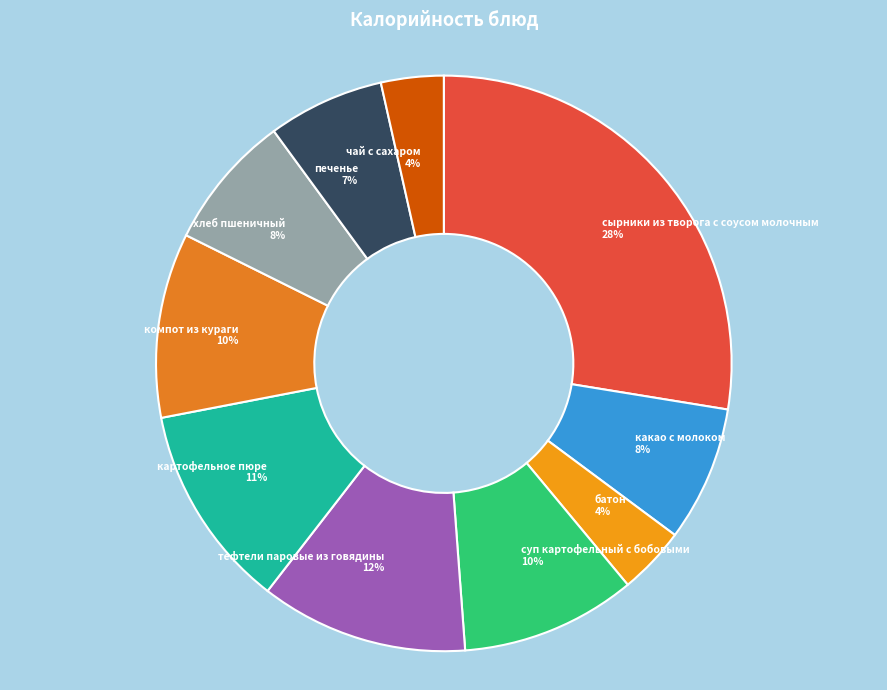

Is the sum of какао с молоком and батон greater than half?

No